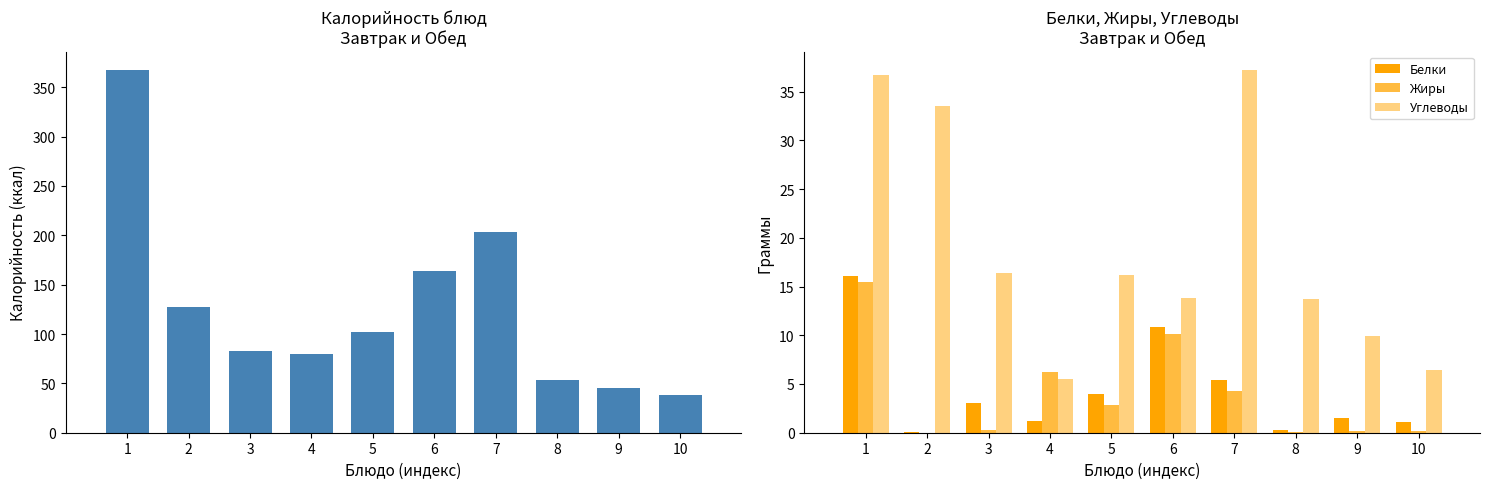

How many groups of bars are there?

10